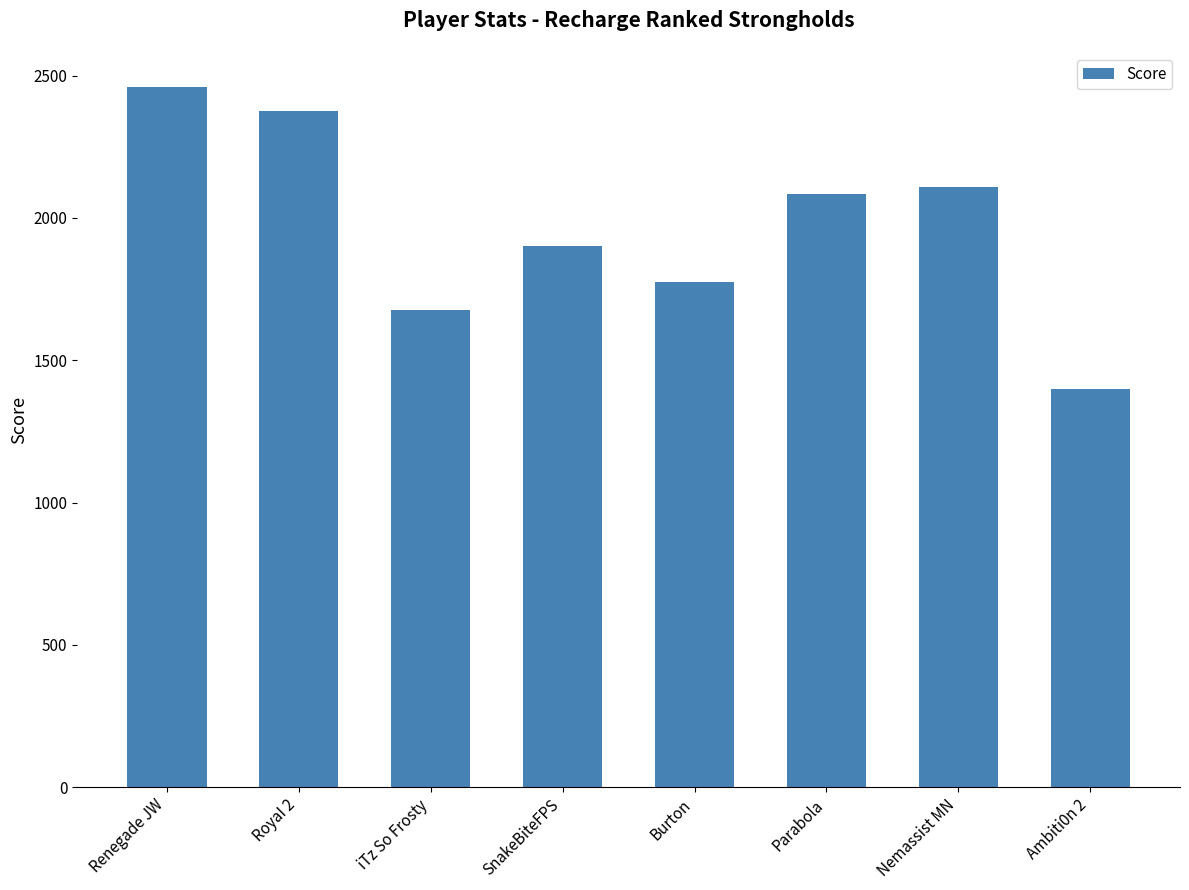

What is the ratio of the value at Burton to the value at iTz So Frosty?

1.1